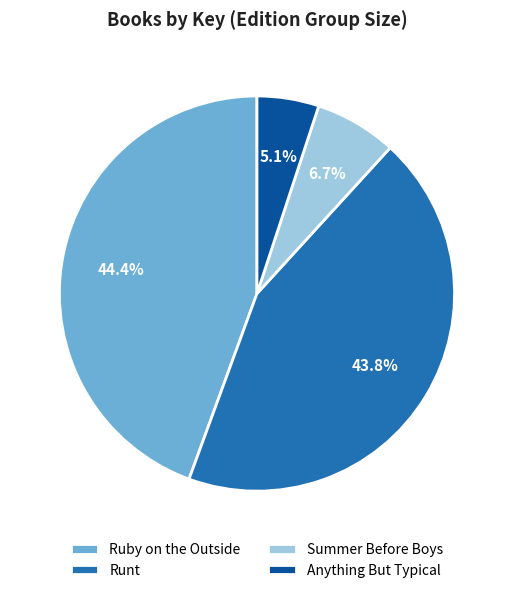

Which category has the biggest portion of the pie?

Ruby on the Outside